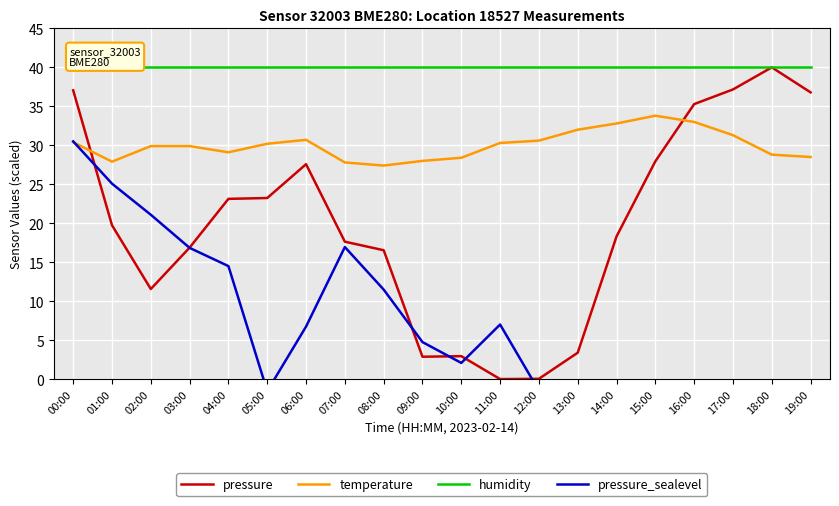

At which category is the sum across all series the highest?

00:00